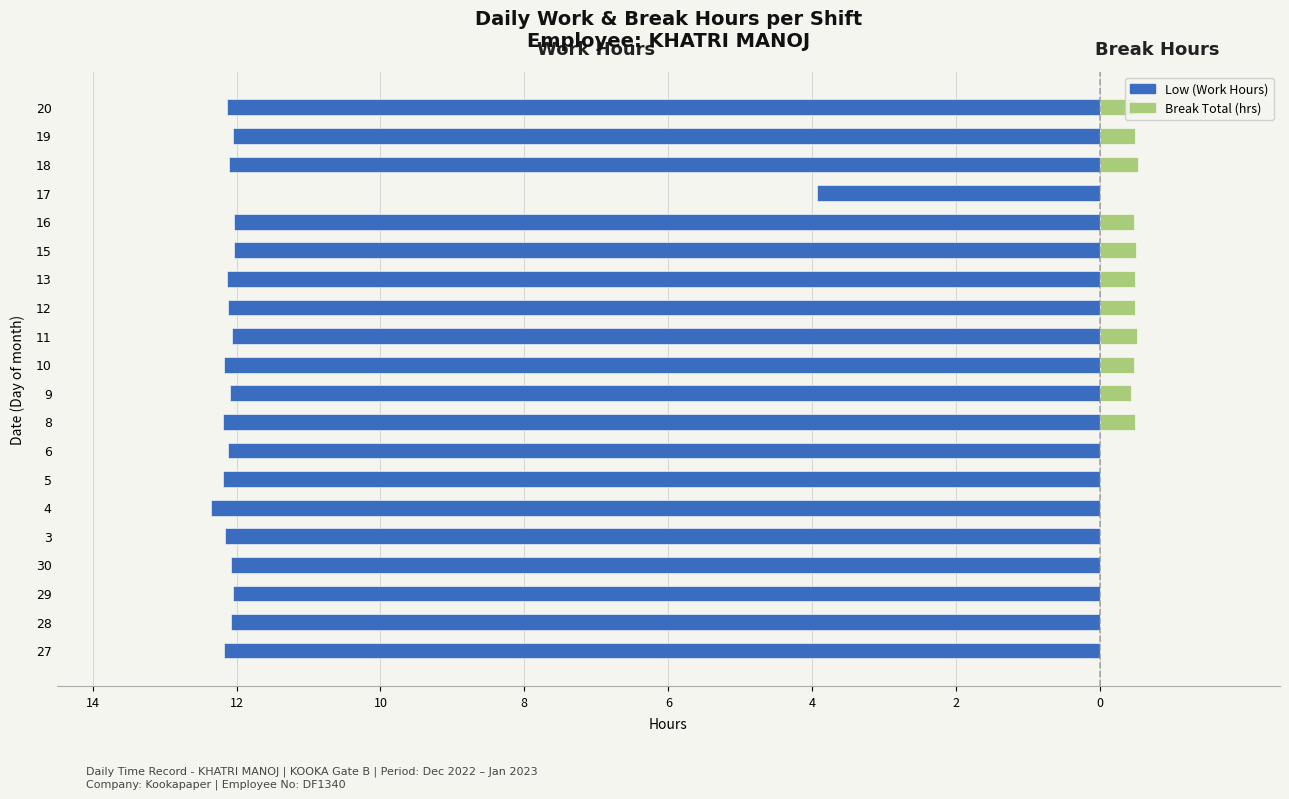

How many categories are shown in the chart?

20